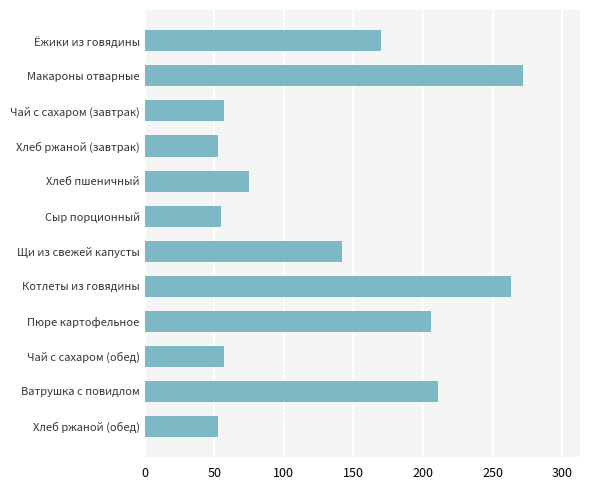

What is the difference between the second highest and minimum values?

210